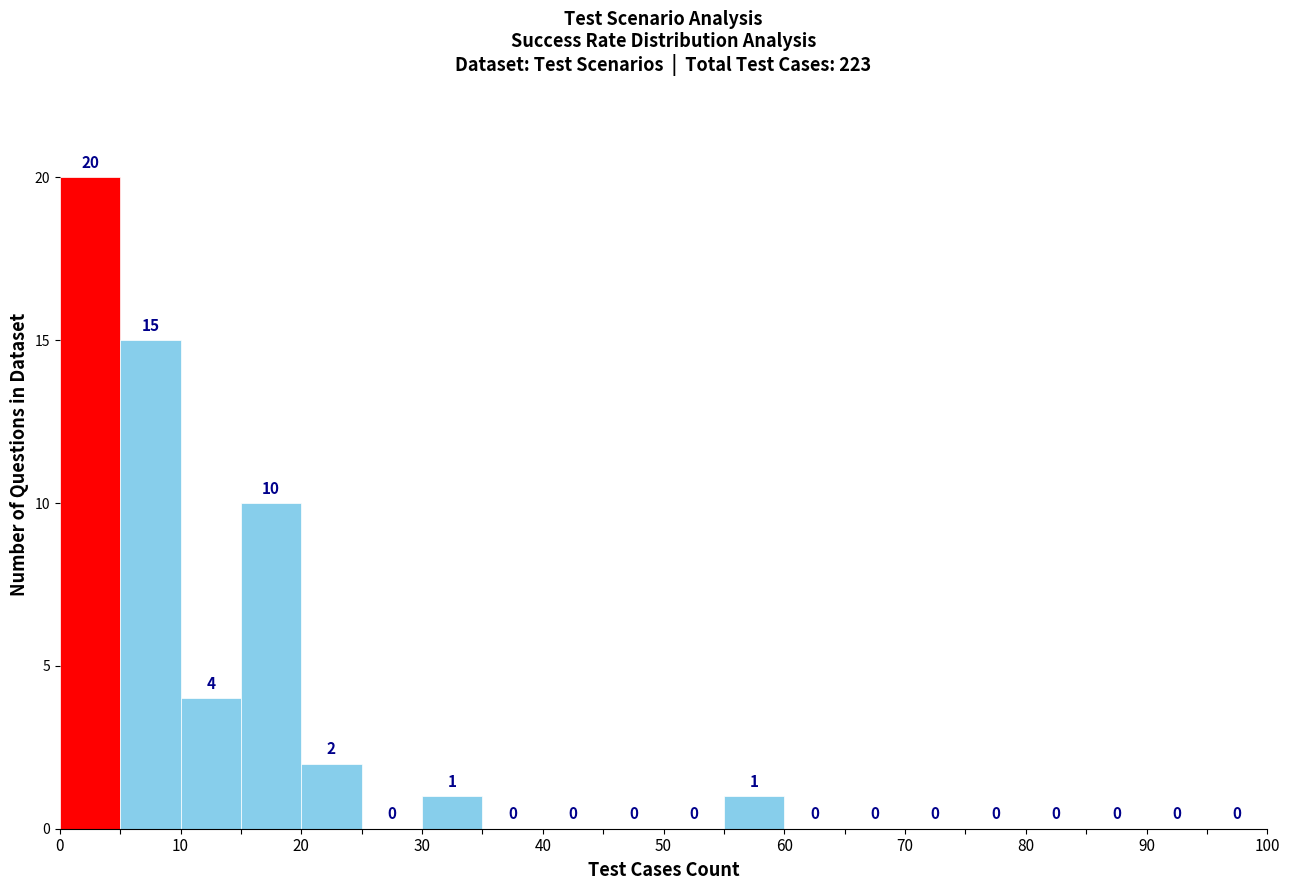

What is the height of the bar covering 10 to 15 on the x-axis?

4